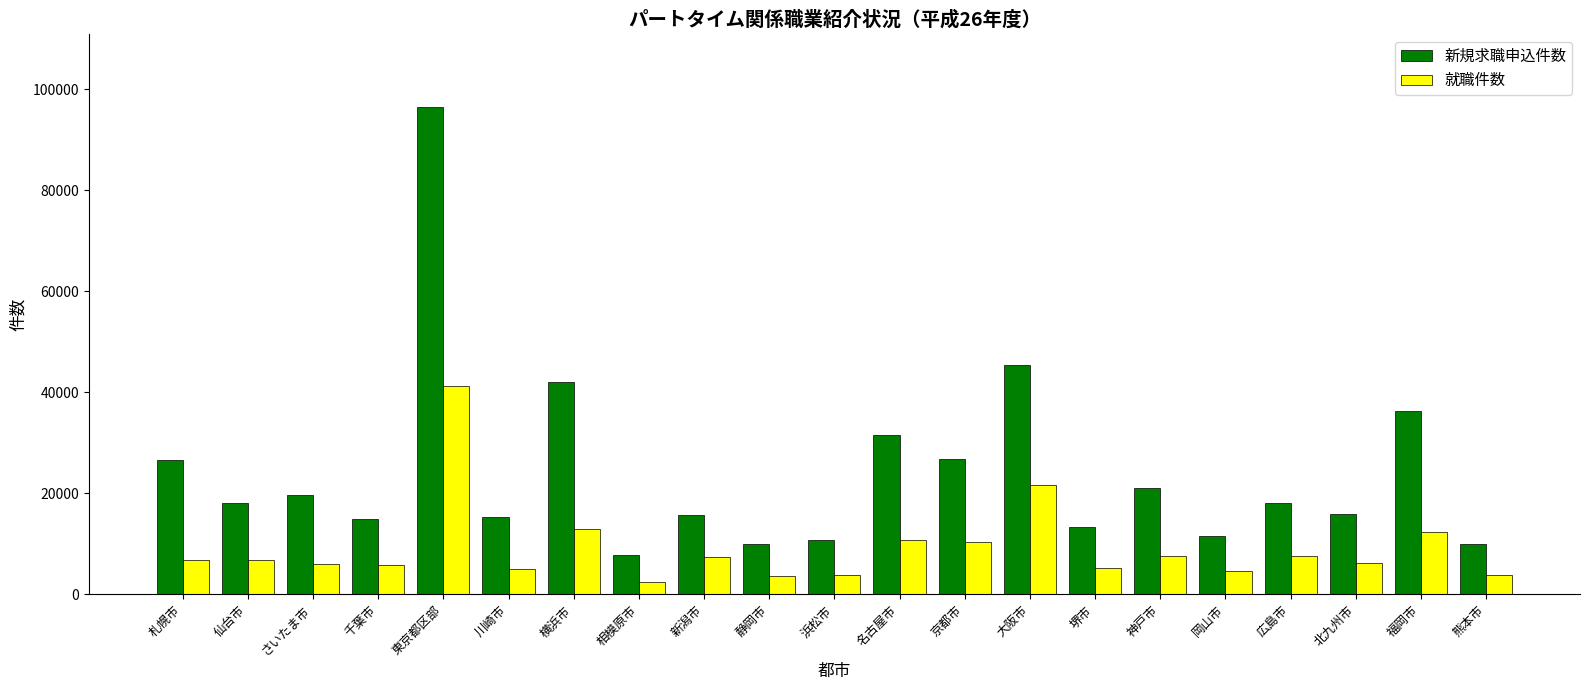

The value of 新規求職申込件数 at 神戸市 is 21002. True or false?

True